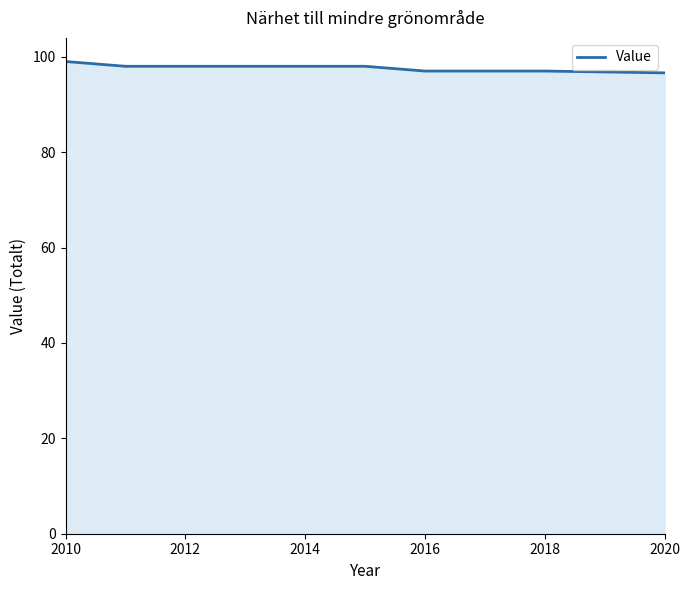

What is the smallest value displayed?

96.6